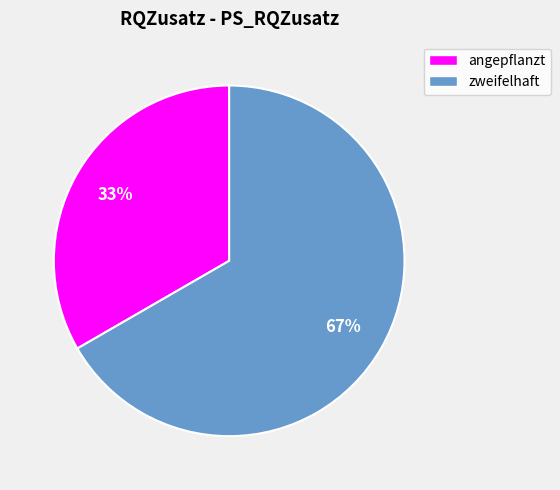

How many slices are in this pie chart?

2